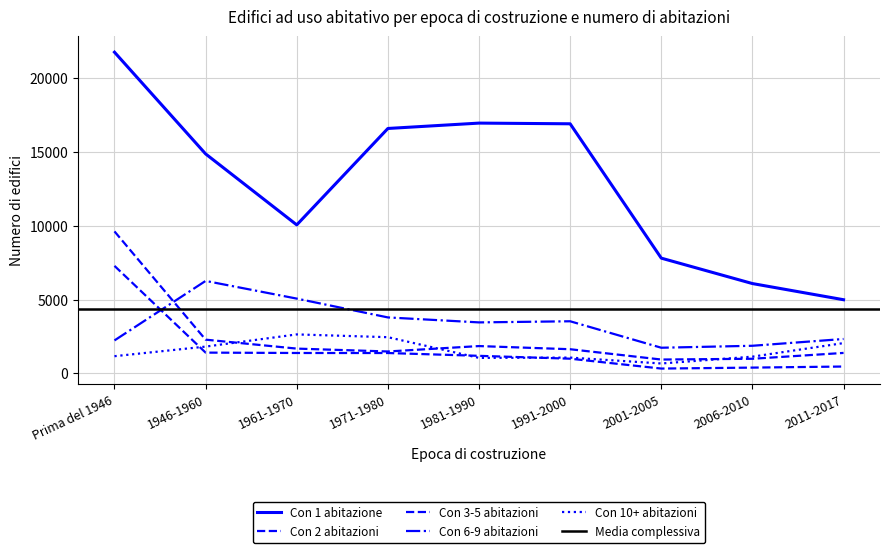

What is the minimum value shown in the chart?

332